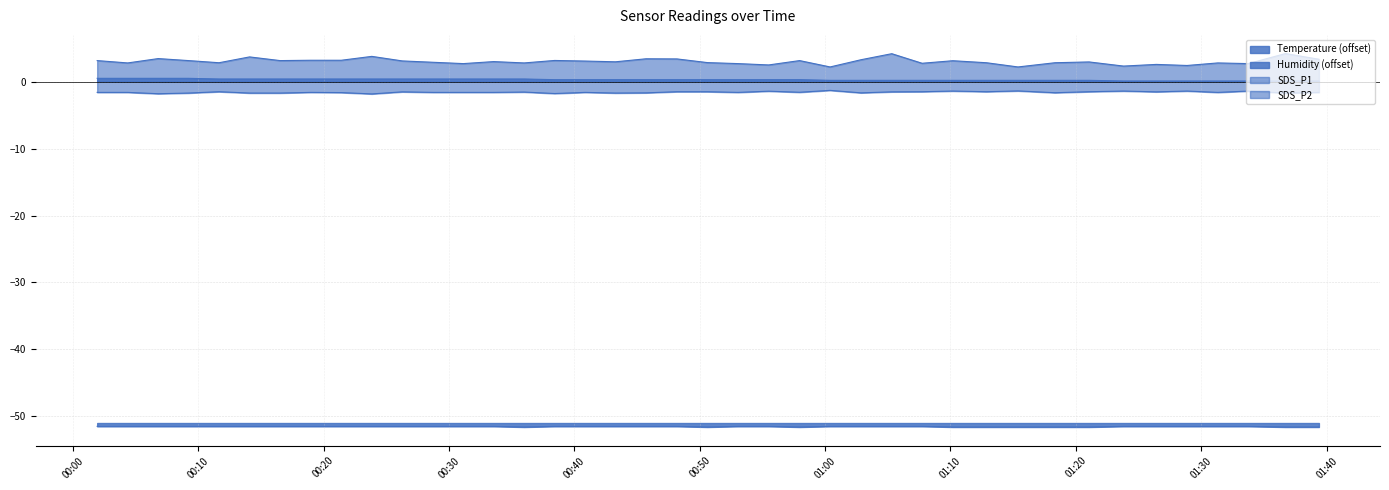

True or false: Temperature and SDS_P2 intersect in this chart.

False